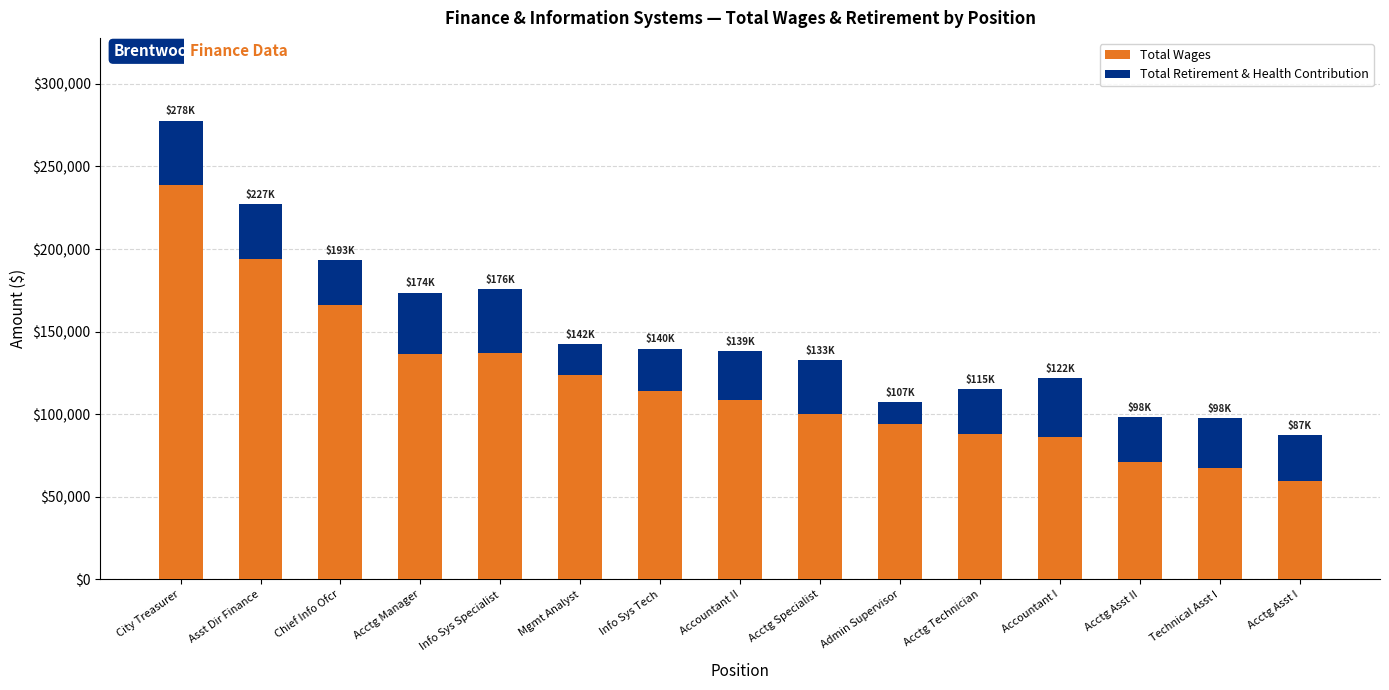

What is the sum of the Total Wages values at Mgmt Analyst and Acctg Technician?

211705.5